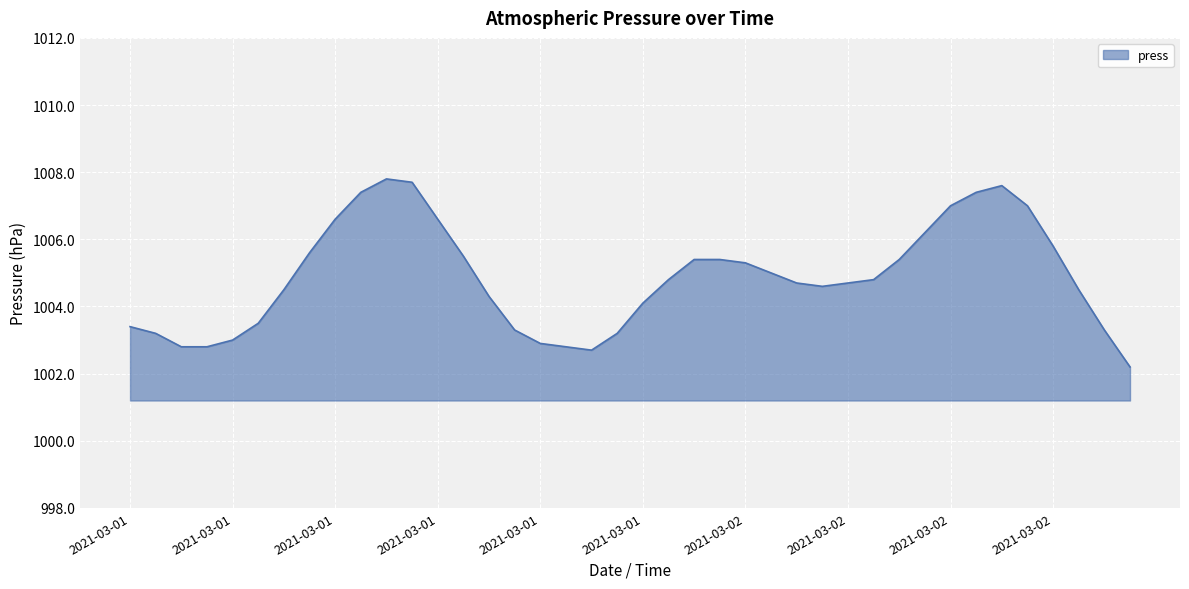

What is the difference between the maximum and minimum values?

5.6